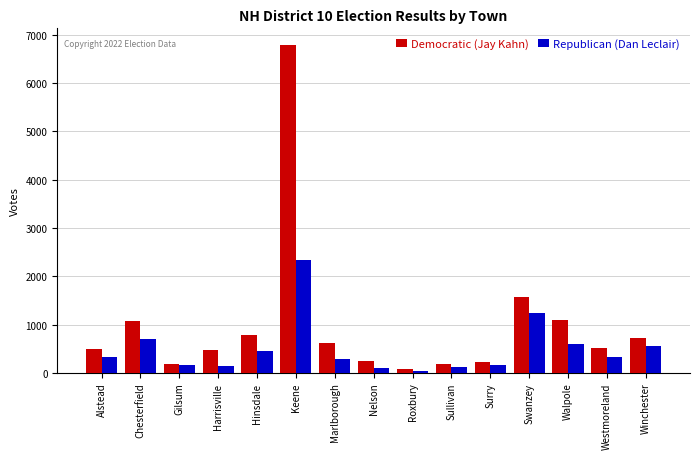

What is the difference between the maximum and minimum values in the Democratic (Jay Kahn) series?

6713